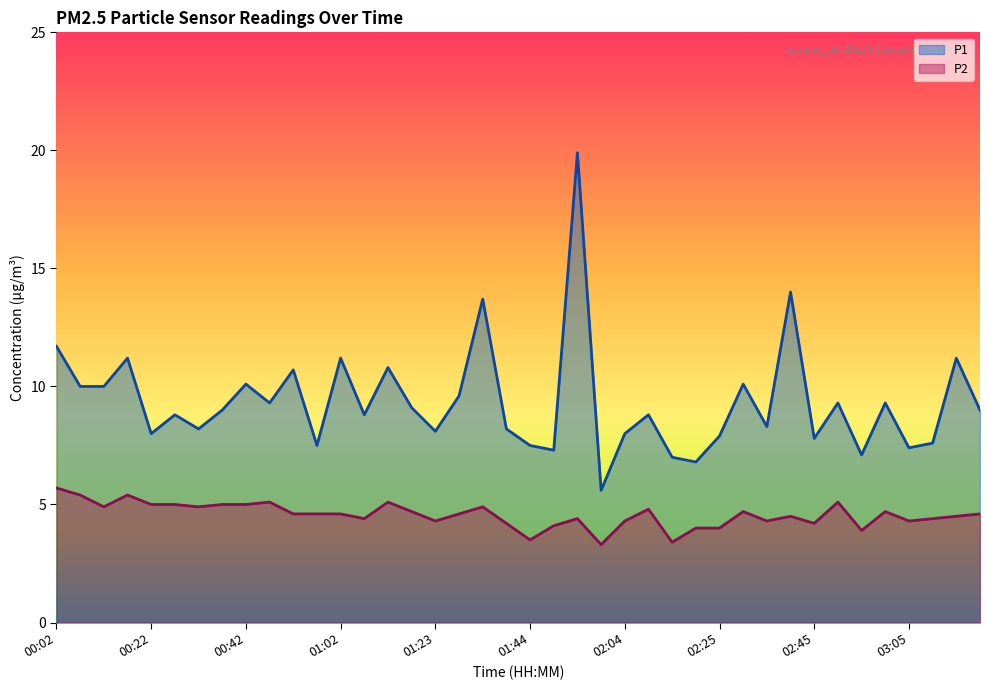

Where does the P1 series first go above 9?

00:02